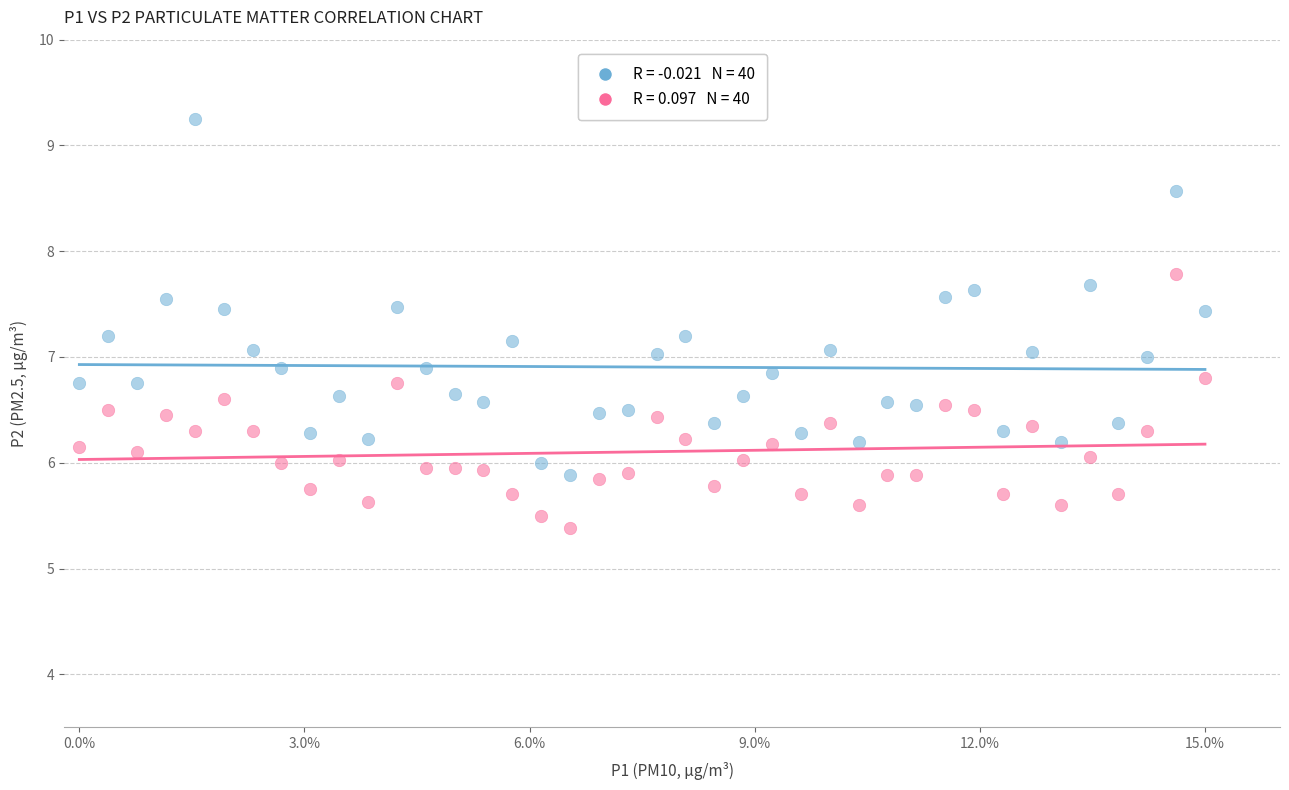

Across all data points, what is the range of Y values (max minus min)?

3.9